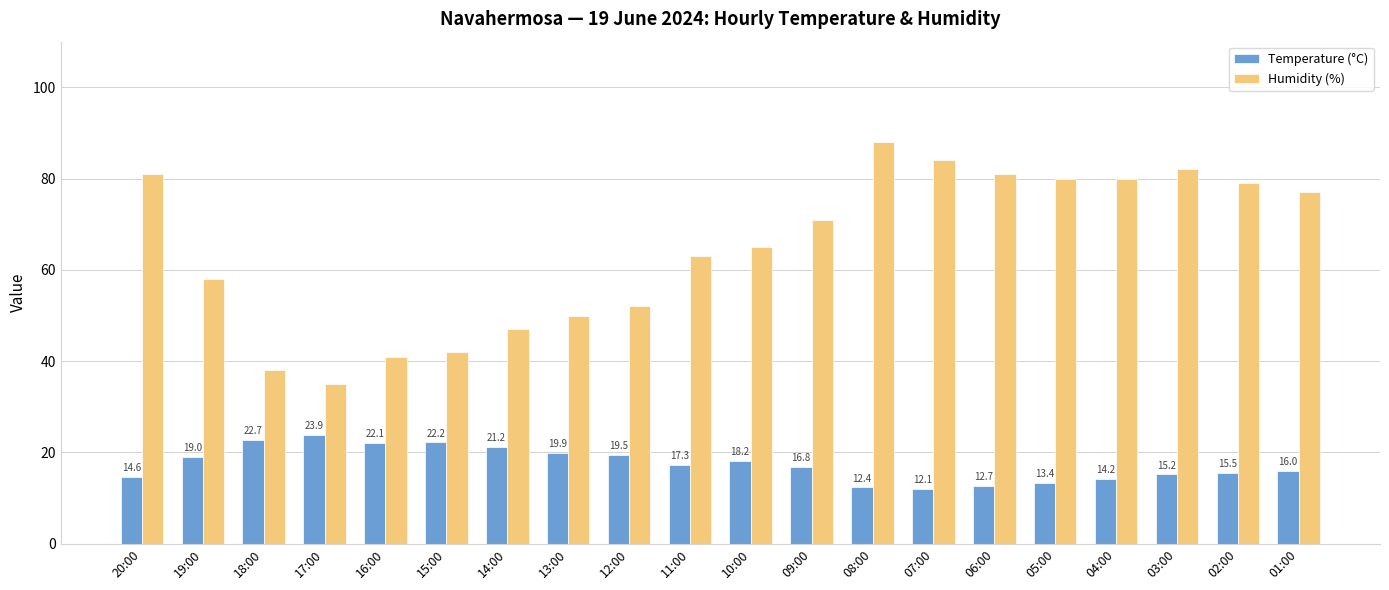

Reading left to right, list all the values displayed in this chart.

Temperature (°C): 14.6	19.0	22.7	23.9	22.1	22.2	21.2	19.9	19.5	17.3	18.2	16.8	12.4	12.1	12.7	13.4	14.2	15.2	15.5	16.0
Humidity (%): 81.0	58.0	38.0	35.0	41.0	42.0	47.0	50.0	52.0	63.0	65.0	71.0	88.0	84.0	81.0	80.0	80.0	82.0	79.0	77.0